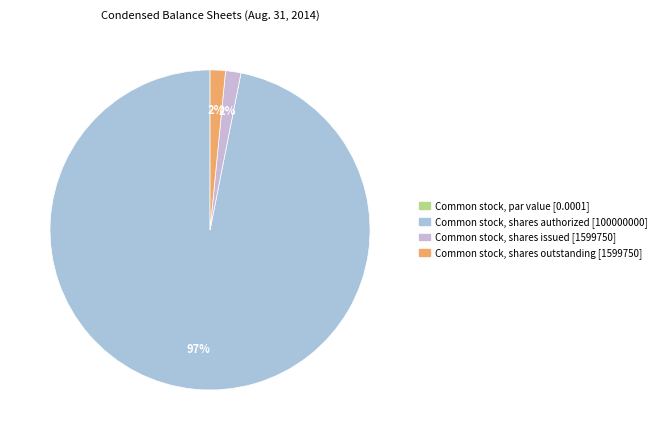

The Common stock, shares outstanding slice represents 2% of the pie. True or false?

True